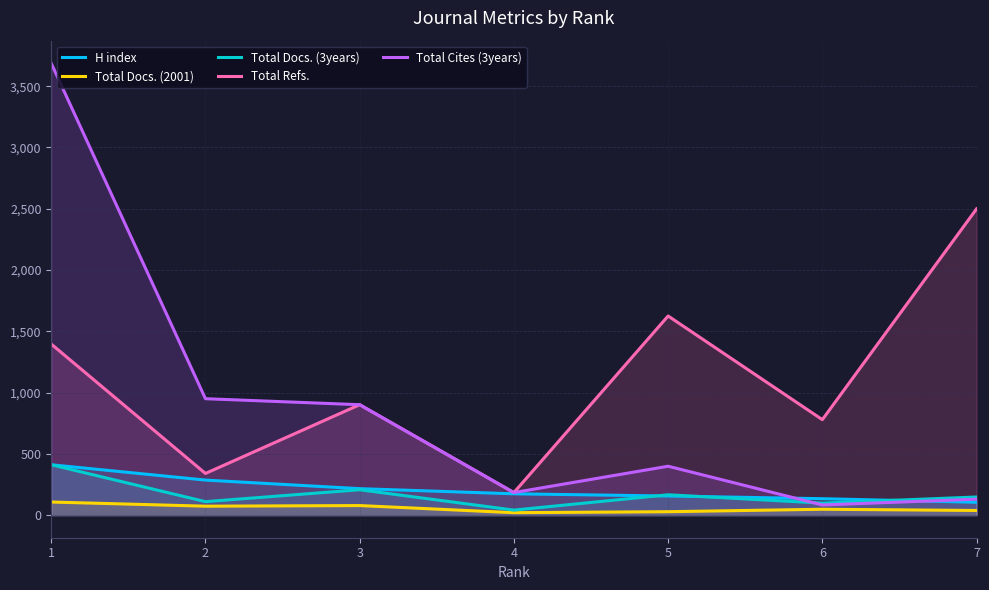

Does the chart have visible grid lines?

Yes